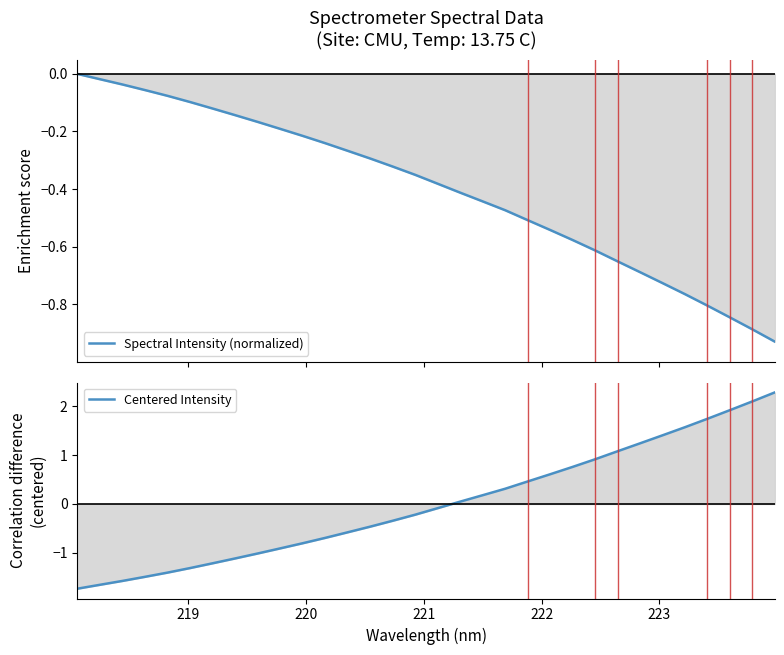

At how many categories does at least one series exceed -1?

32